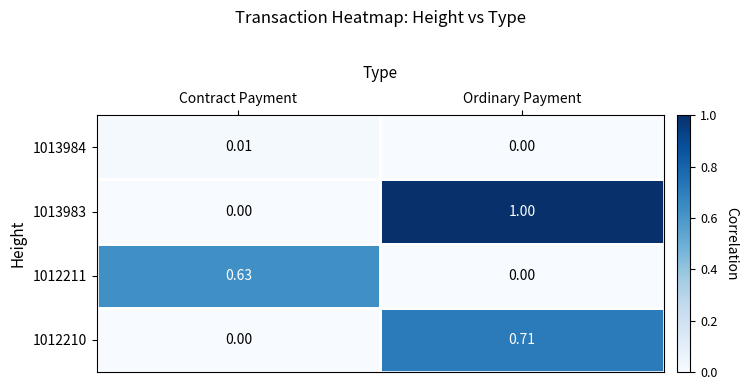

Count the number of categories in the chart.

2